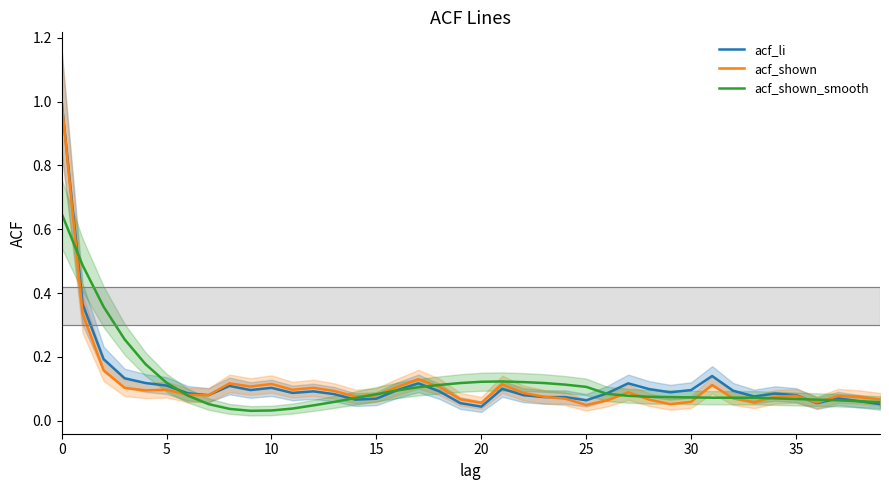

Read the acf_li value at 33.

0.1